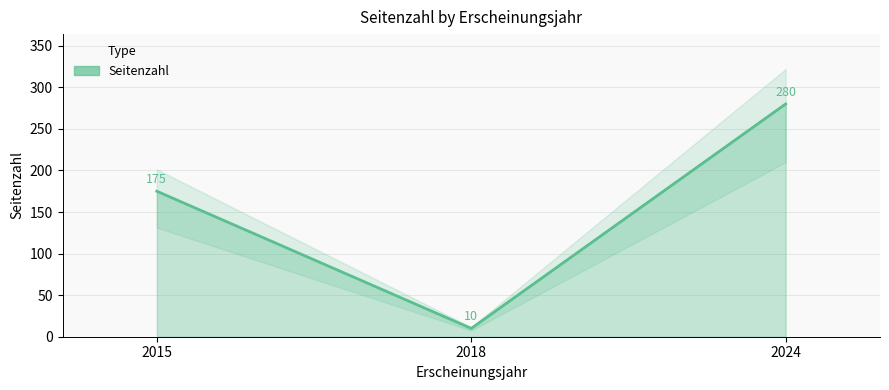

Which category has the lowest value across all series?

2018